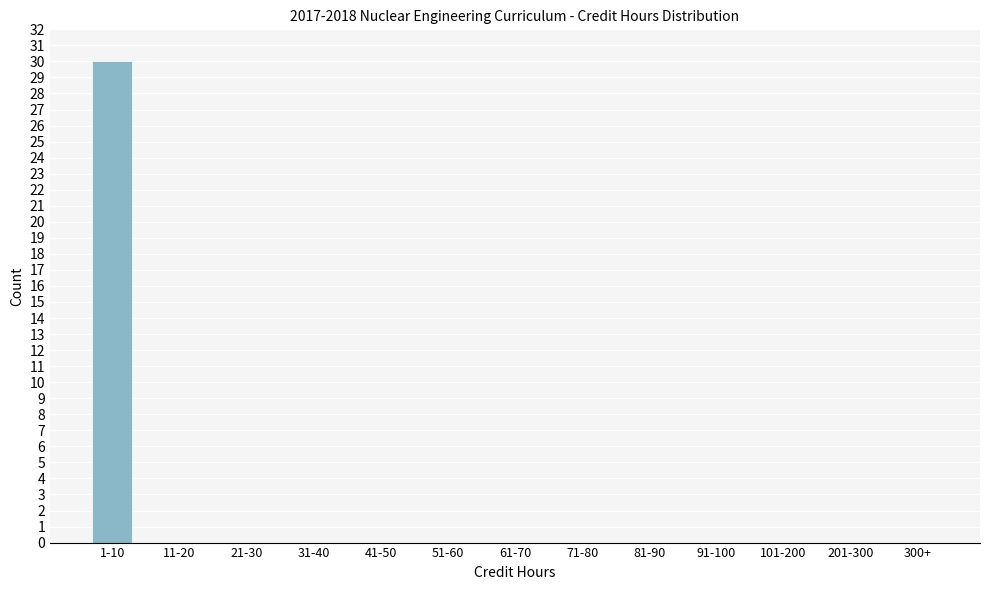

Reading left to right, what are all the values shown in this chart?

1-10=30	11-20=0	21-30=0	31-40=0	41-50=0	51-60=0	61-70=0	71-80=0	81-90=0	91-100=0	101-200=0	201-300=0	300+=0